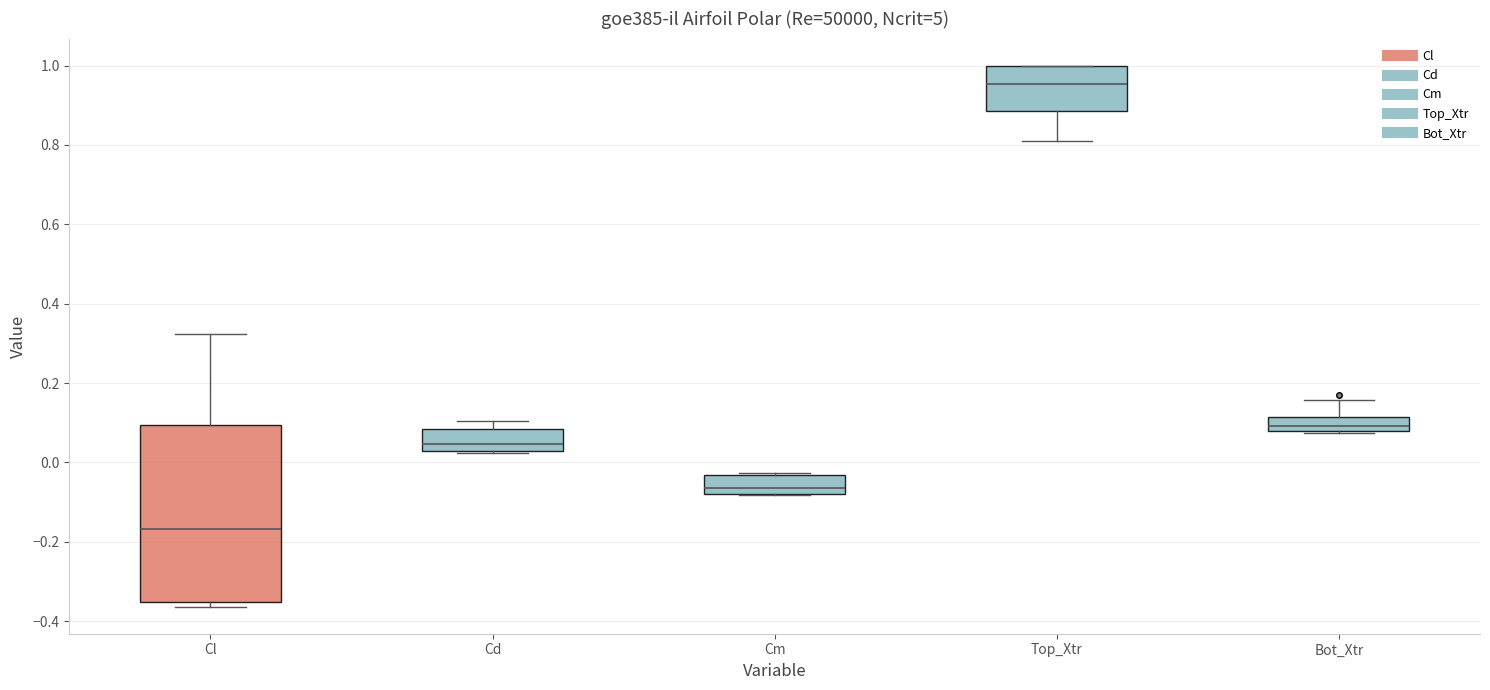

Where is the upper edge of the box for Cl on the y-axis? The values are not printed on the chart, so give them approximately, as read against the axis.

0.10